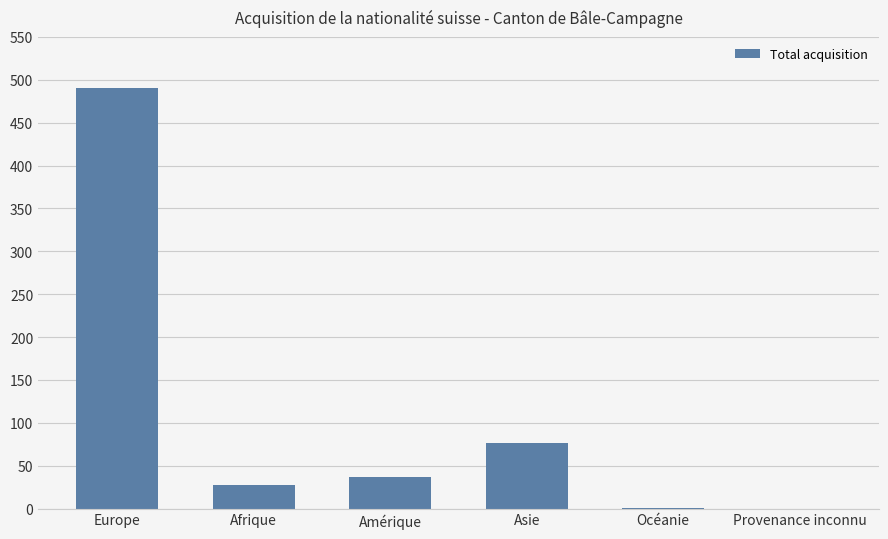

What is the change in value from Amérique to Asie?

+39